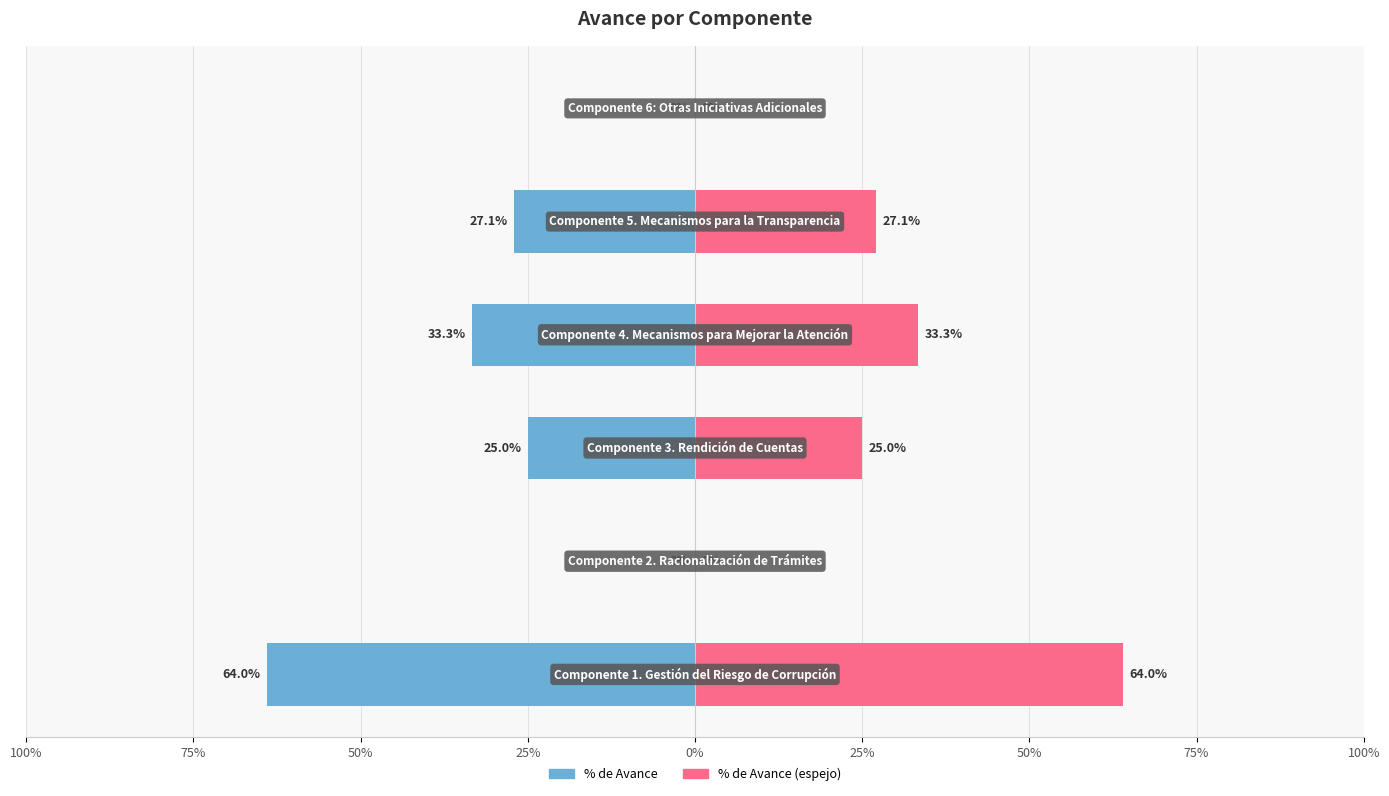

At which category does the chart reach its peak across all series?

Componente 1. Gestión del Riesgo de Corrupción